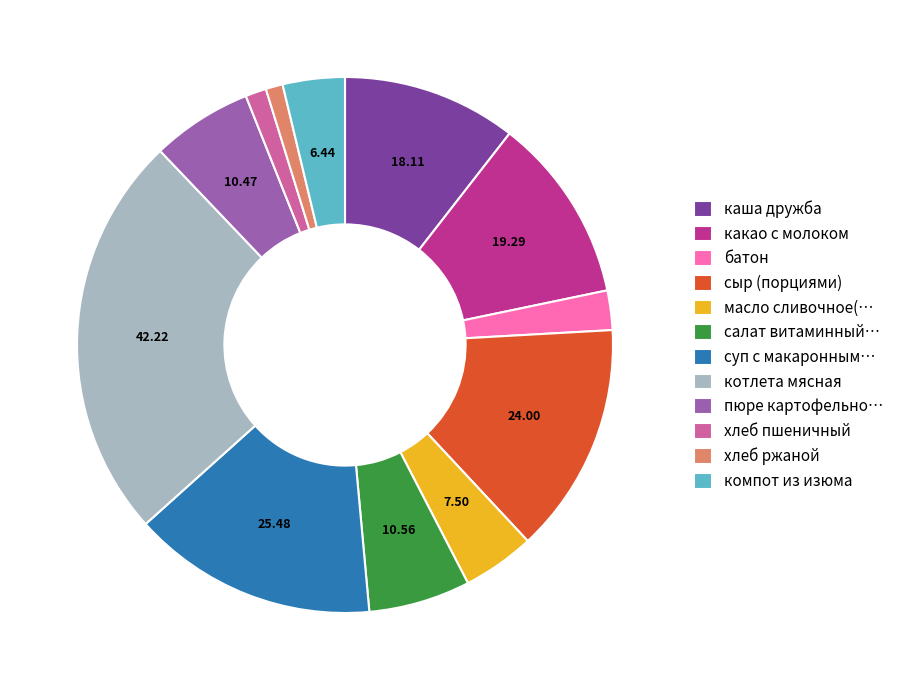

Does хлеб ржаной represent more than half of the total?

No